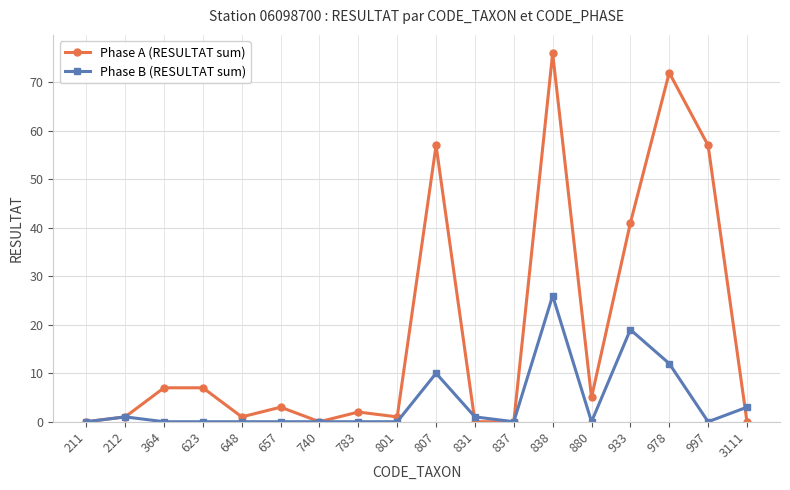

Is the value of Phase A (RESULTAT sum) at 997 greater than the value of Phase B (RESULTAT sum) at 783?

Yes